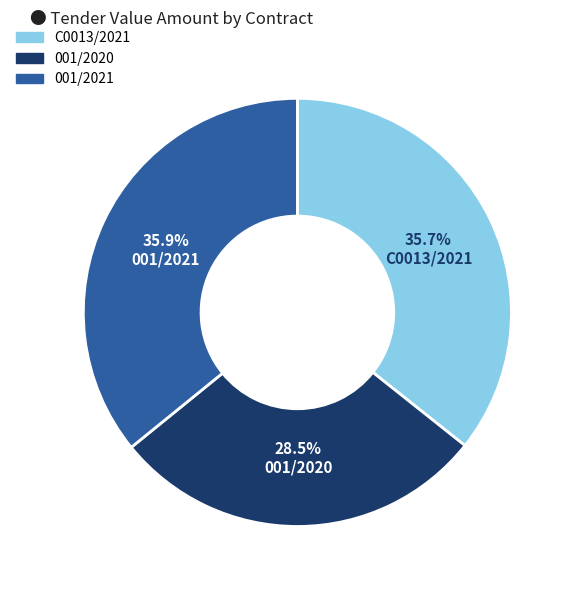

Approximately how many times larger is the value at 001/2020 compared to C0013/2021?

0.8